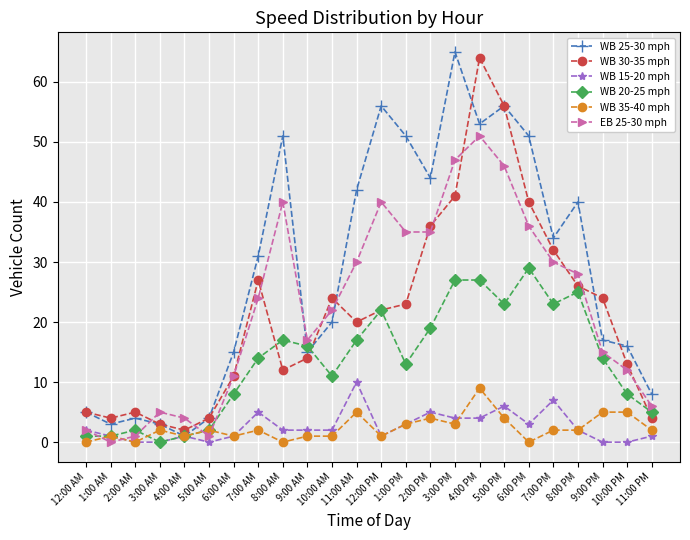

What is the value of the WB 30-35 mph point at the 13th from the left?

22